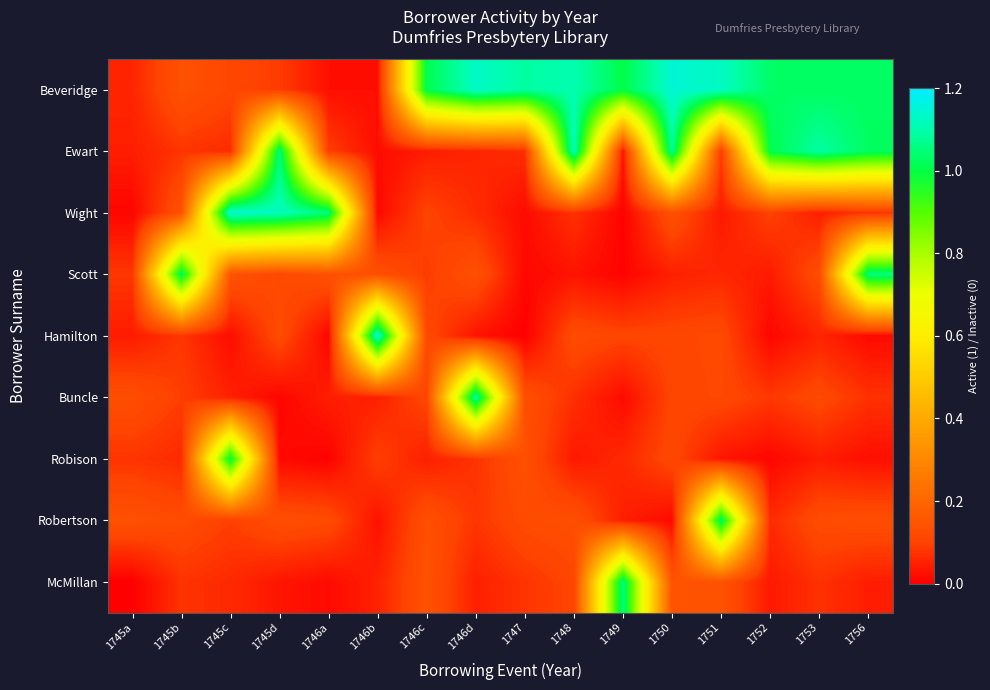

Count the number of categories in the chart.

16